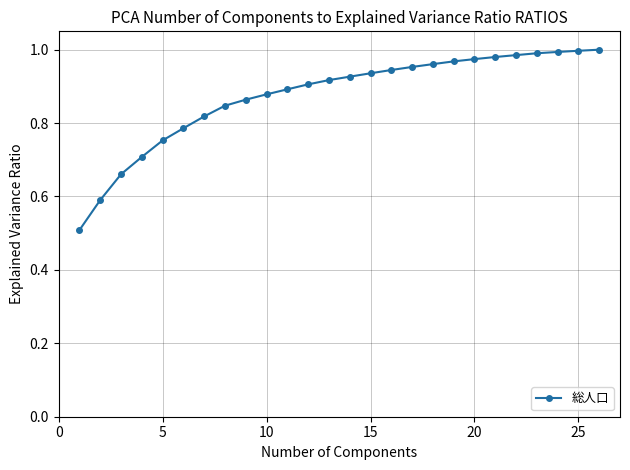

What is the difference between the maximum and minimum values?

0.5